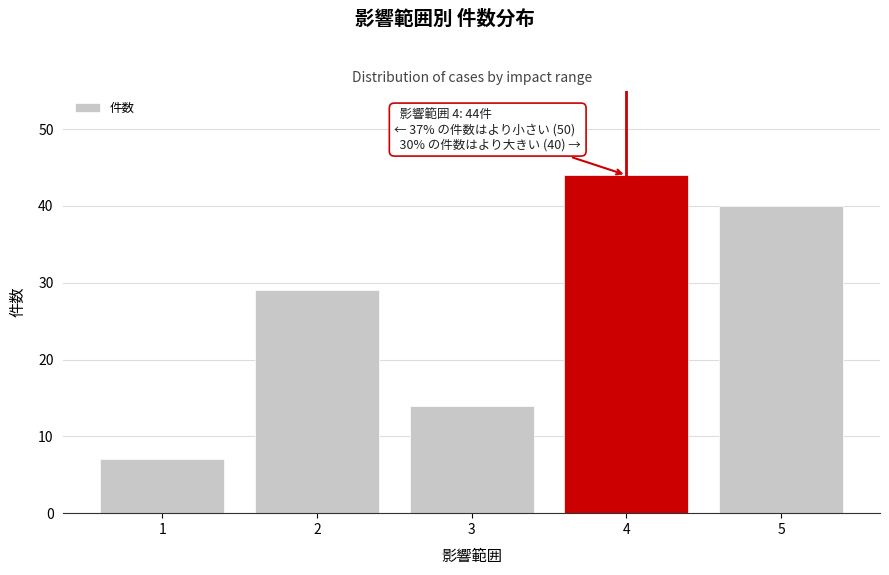

Reading left to right, what are all the values shown in this chart?

7	29	14	44	40